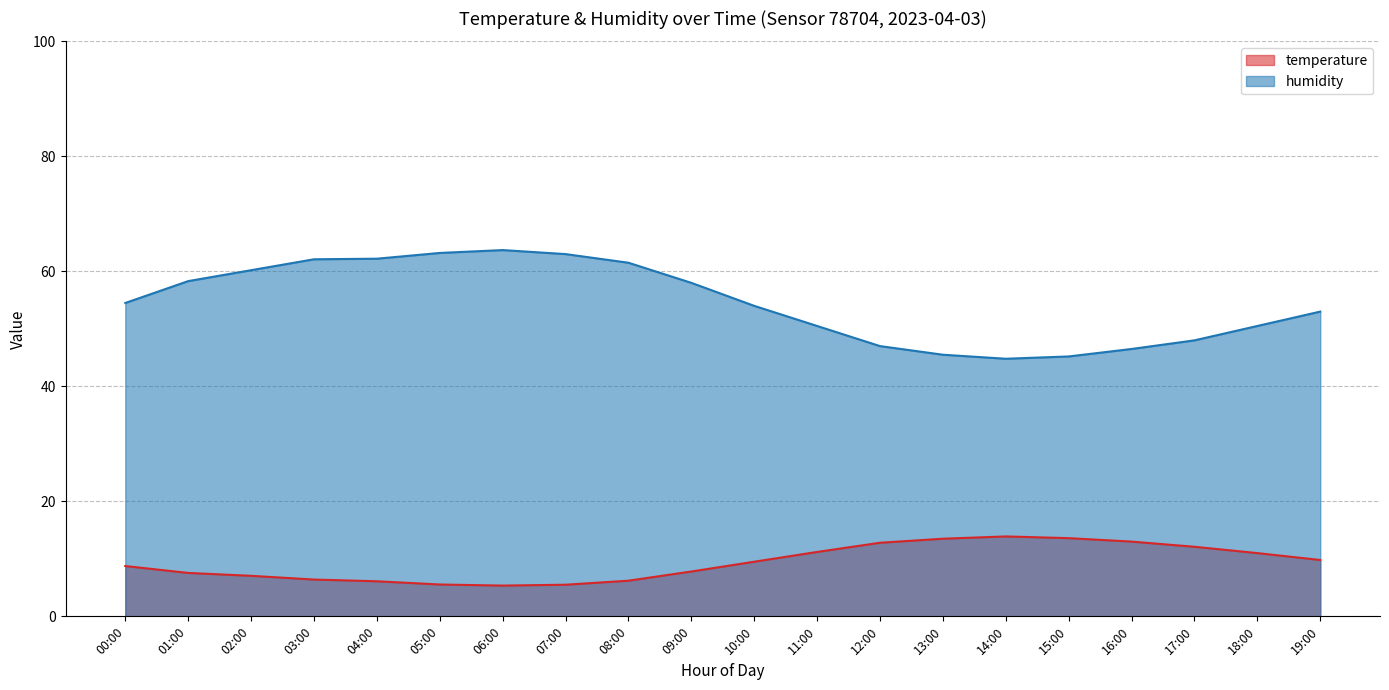

Rank the series by their maximum value, from highest to lowest.

humidity, temperature